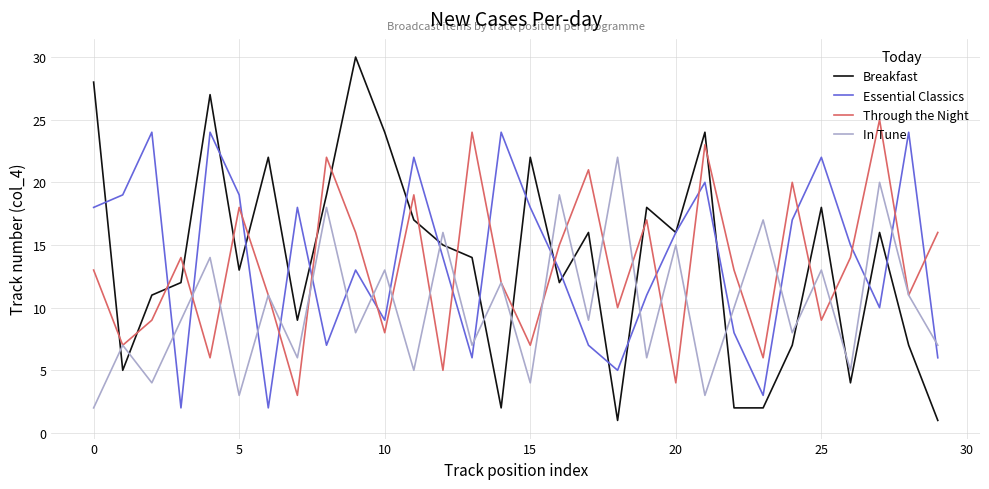

What is the maximum value for Breakfast?

30